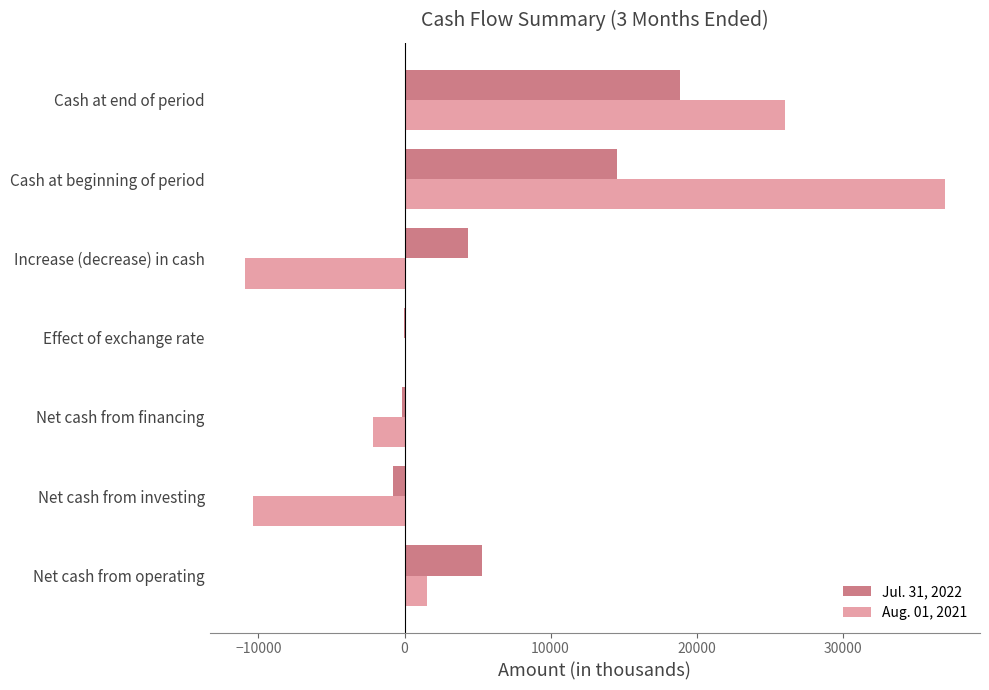

At which category is the sum across all series the highest?

Cash at beginning of period